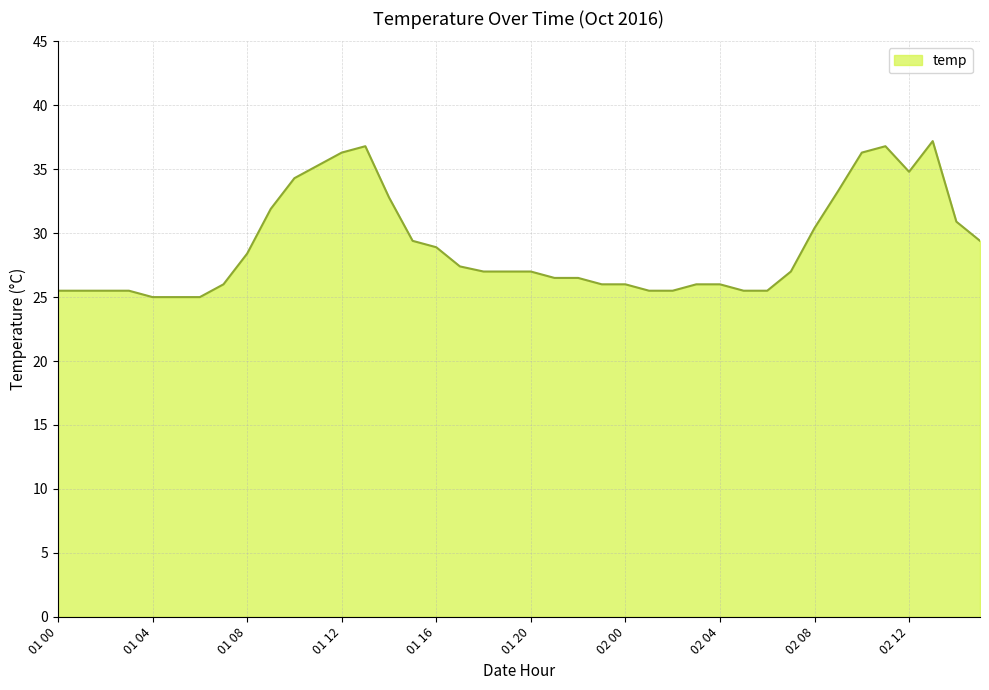

What is the minimum value shown in the chart?

25.0